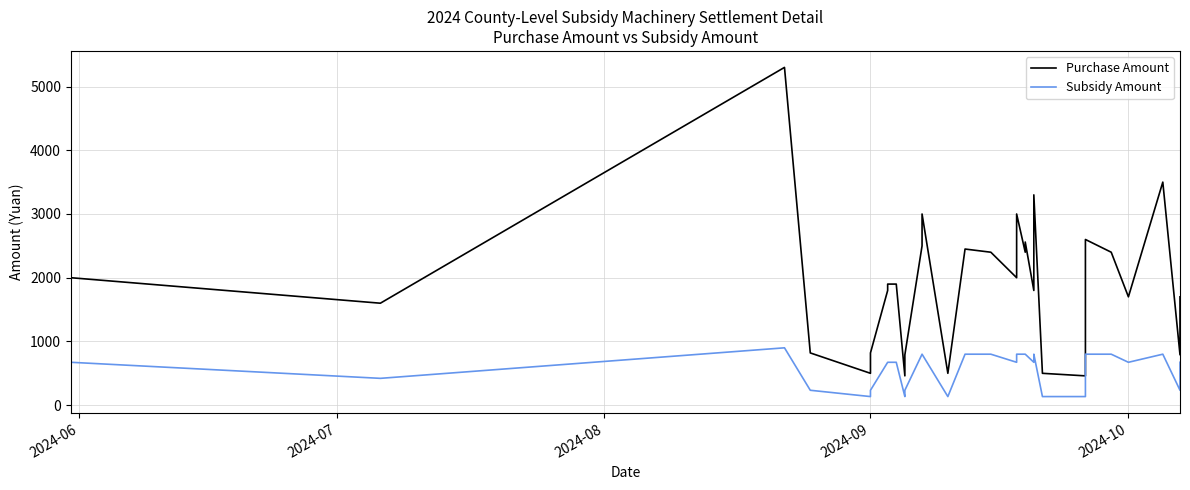

What is the value of the Subsidy Amount point at the 3rd from the left?

900